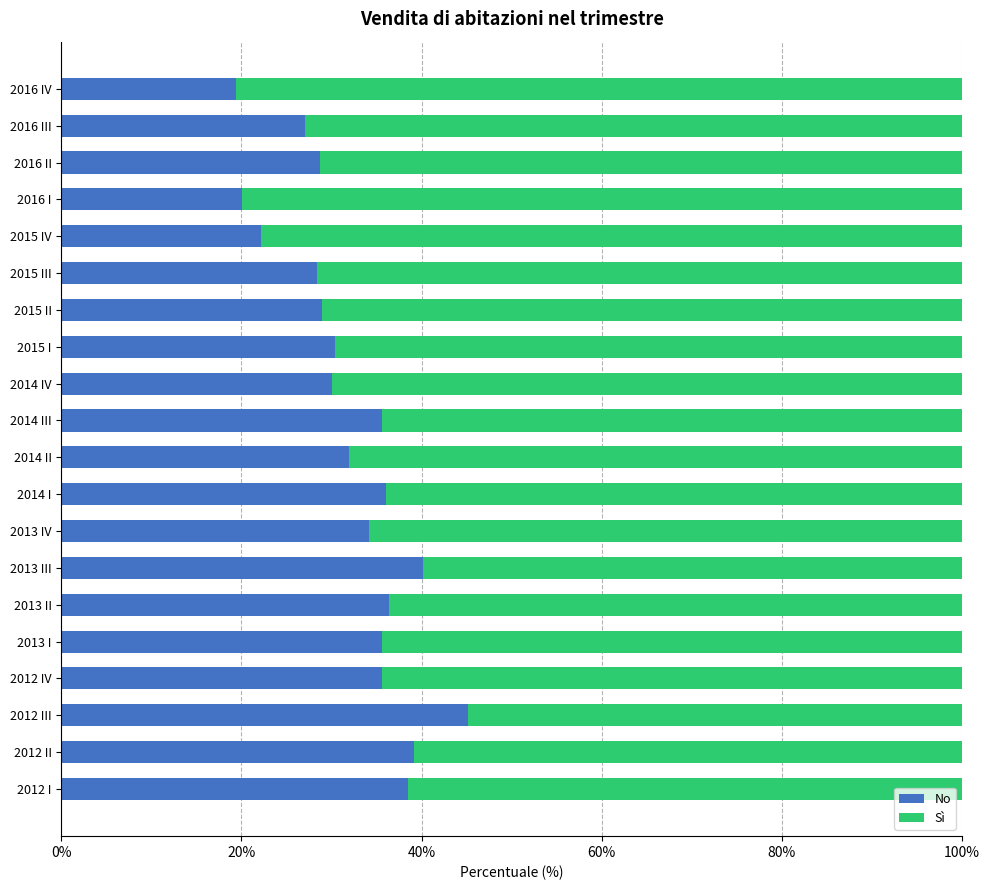

What is the total value across all series at 2015 IV?

100.0